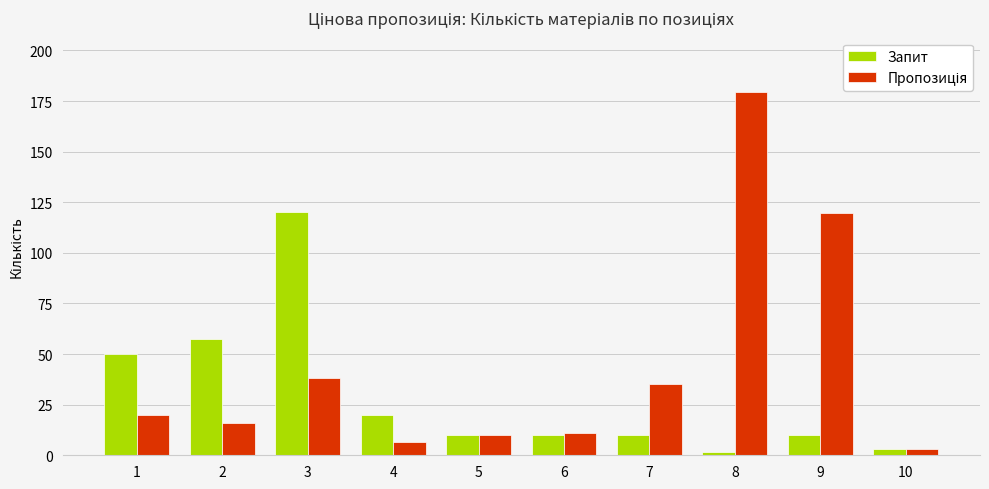

What is the spread (max minus min) of values at 3?

81.6